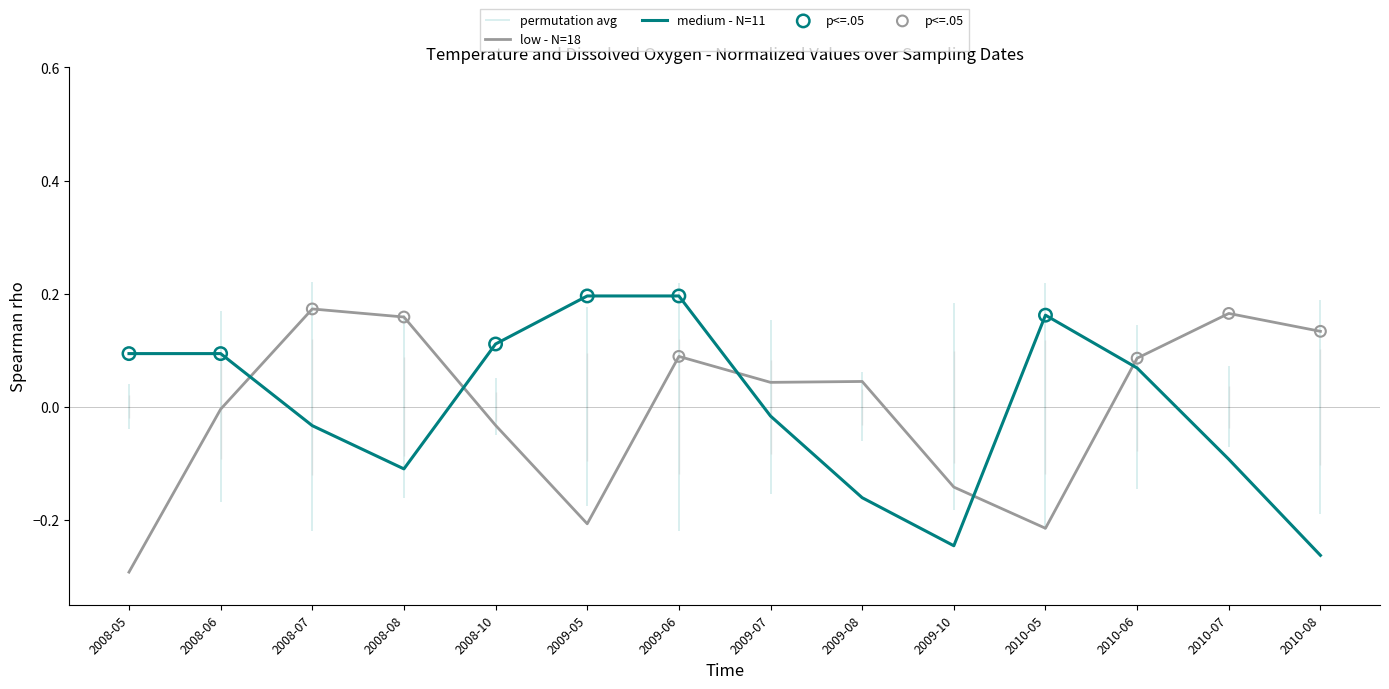

The value of low - N=18 at 2008-08 is 0.1. True or false?

False